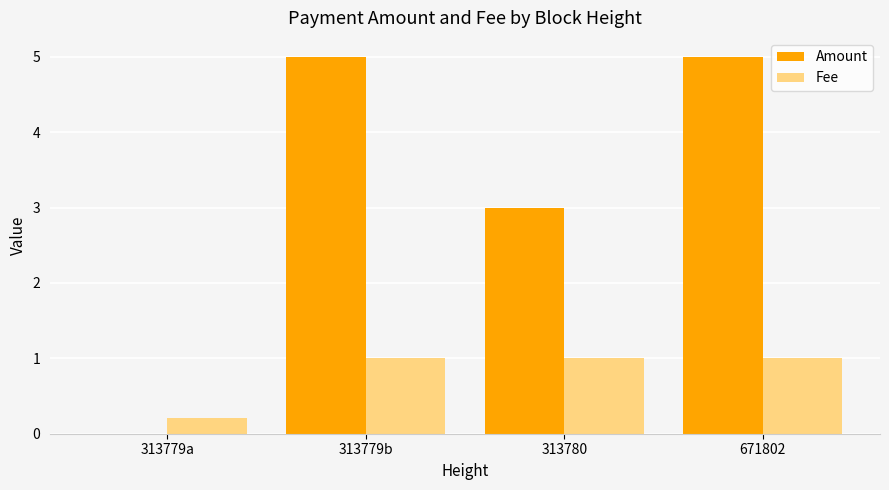

True or false: Fee has a value of 1.0 at 671802.

True